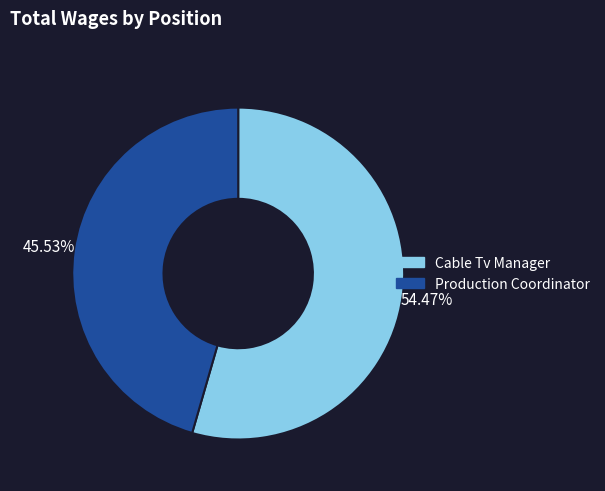

Which slice is the smallest?

Production Coordinator